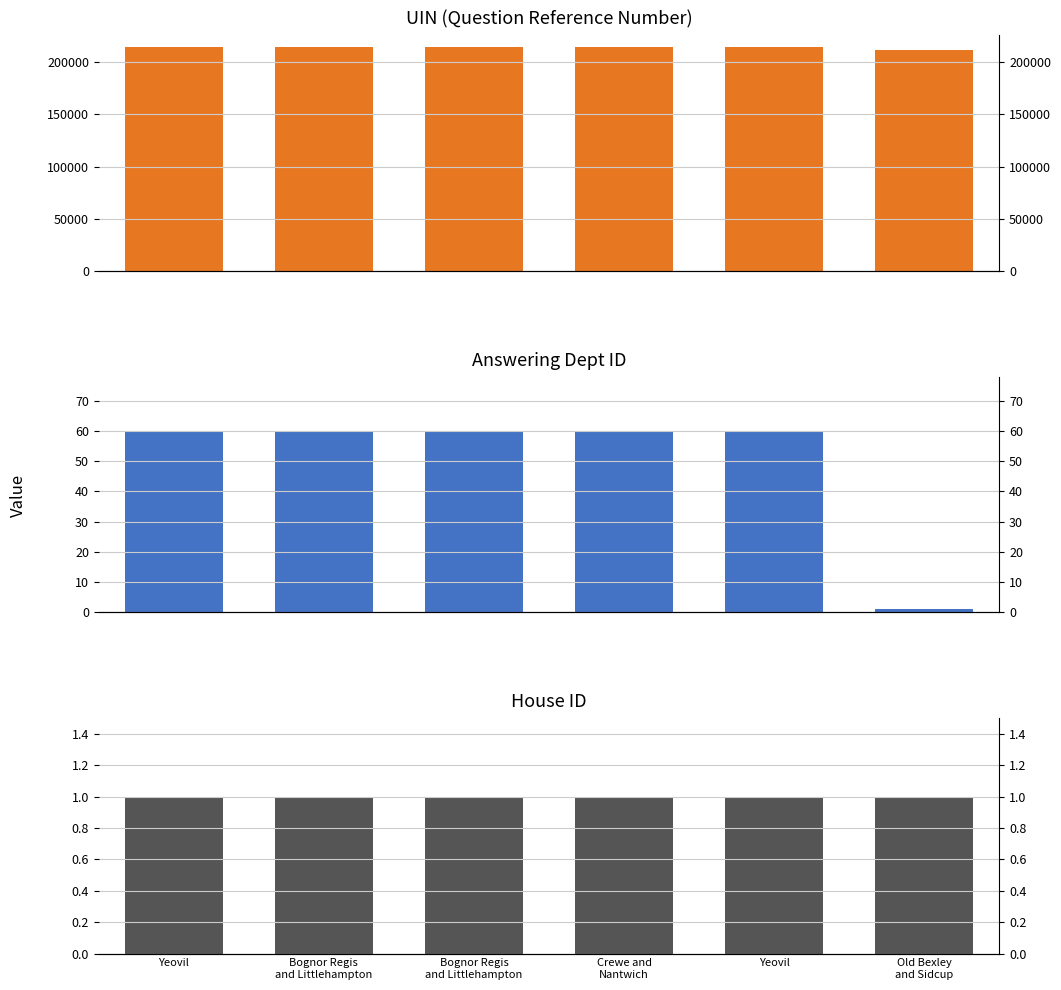

How many groups of bars are there?

6